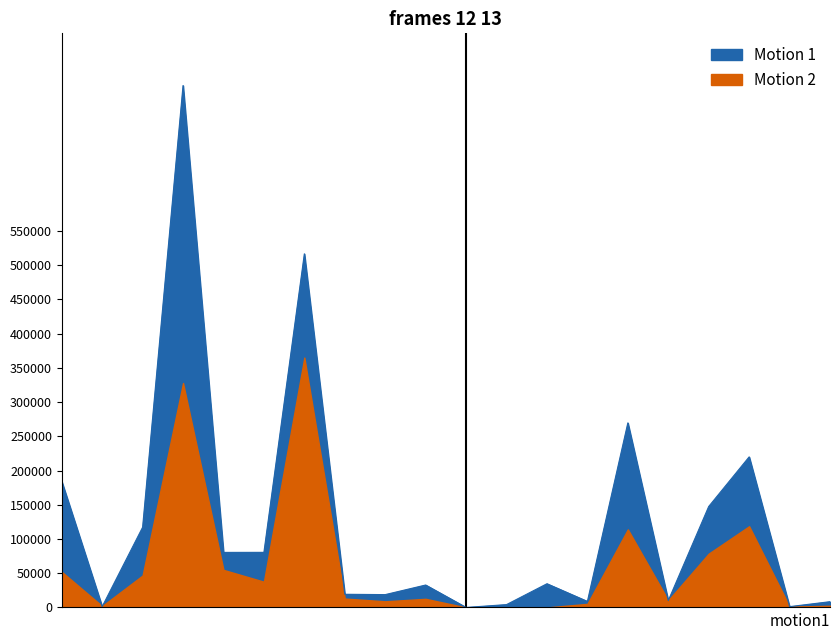

How many data points are less than 34636?

10